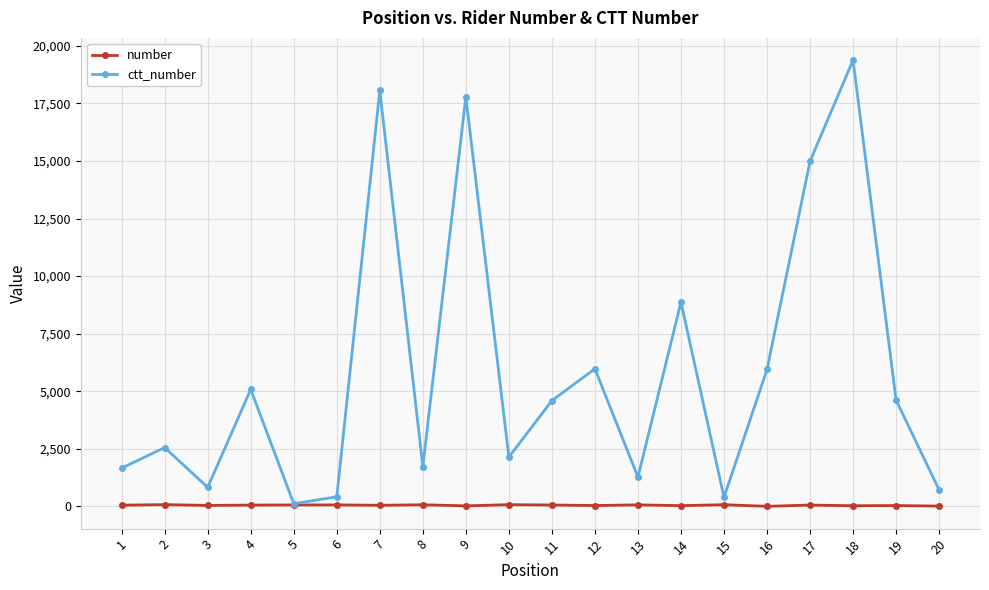

The value of ctt_number at 11 is 4594. True or false?

True